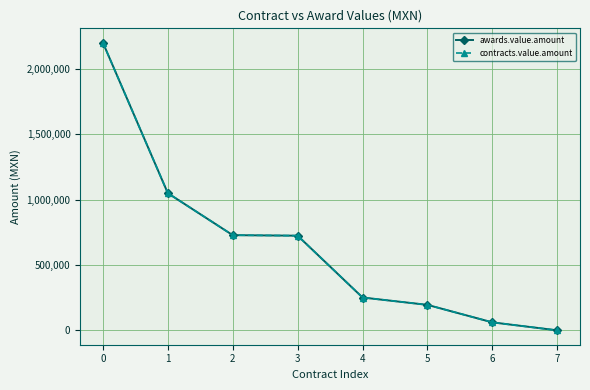

What is the sum of all awards.value.amount values?

5208169